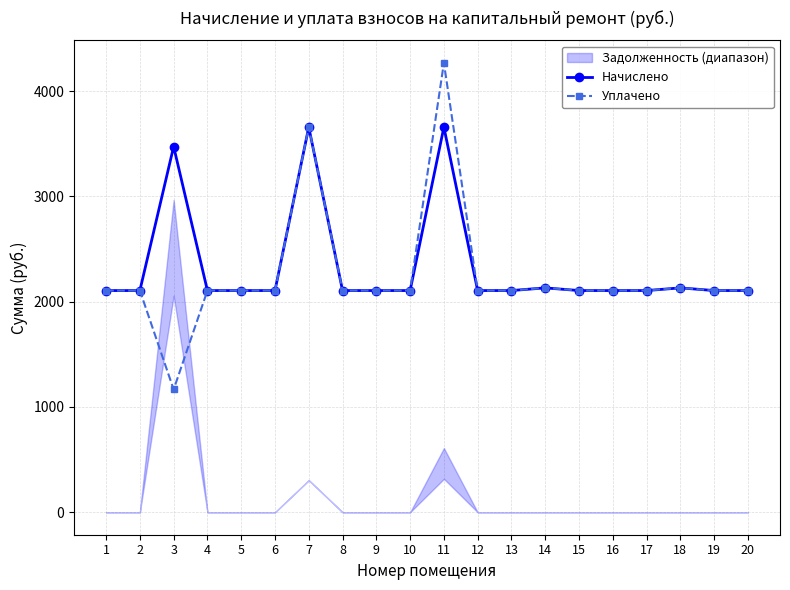

Reading left to right, extract all data points from this chart.

Начислено: 2105.2	2105.2	3472.6	2105.2	2105.2	2105.2	3657.0	2105.2	2105.2	2105.2	3657.0	2105.2	2105.2	2130.6	2105.2	2105.2	2105.2	2130.6	2105.2	2105.2
Уплачено: 2105.2	2105.2	1165.7	2105.2	2105.2	2105.2	3657.0	2105.2	2105.2	2105.2	4267.1	2105.2	2105.2	2130.6	2105.2	2105.2	2105.2	2130.6	2105.2	2105.2